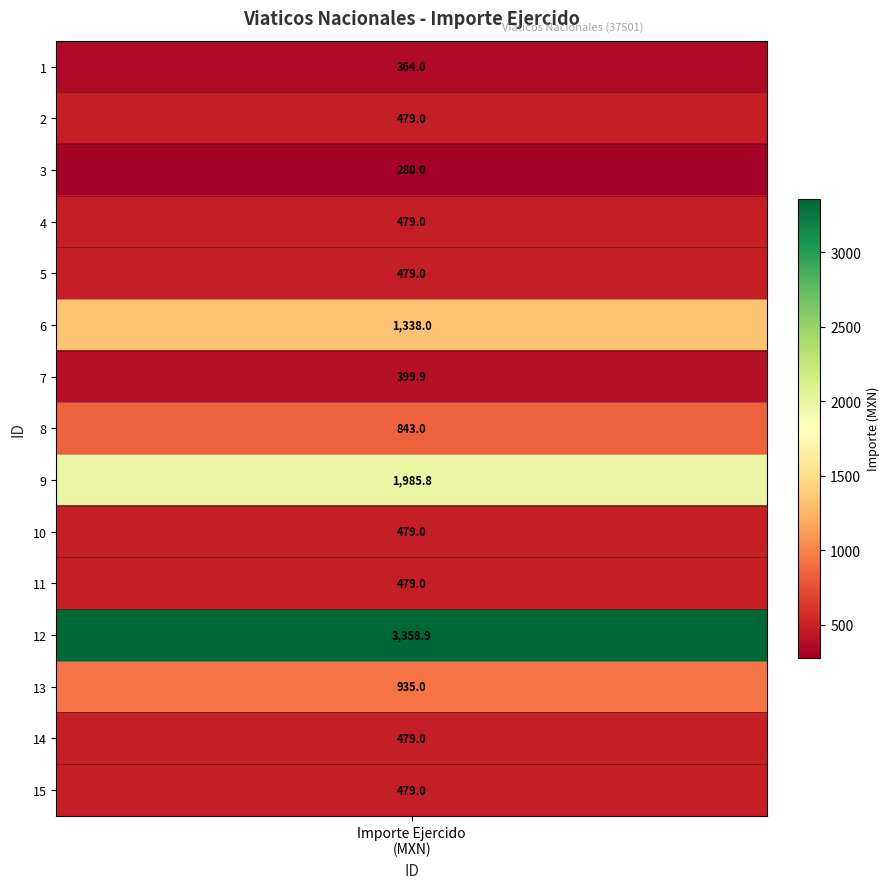

What is the difference between the maximum and minimum values?

3078.9